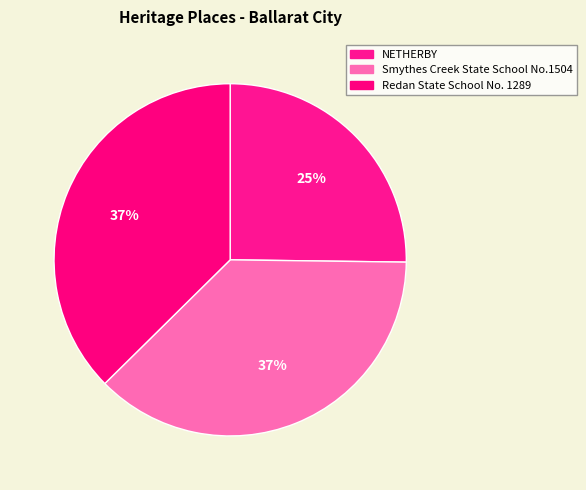

To the nearest percent, what is the difference between the largest and smallest slice percentages?

12%